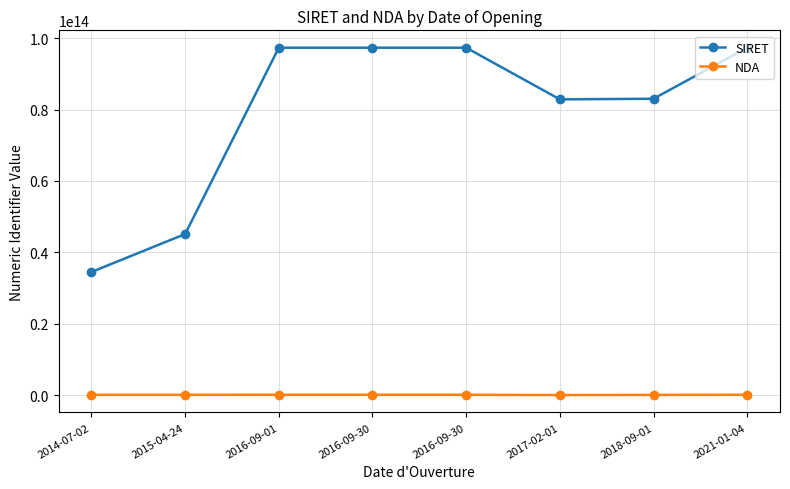

How many data points in NDA are less than 84691545869?

4